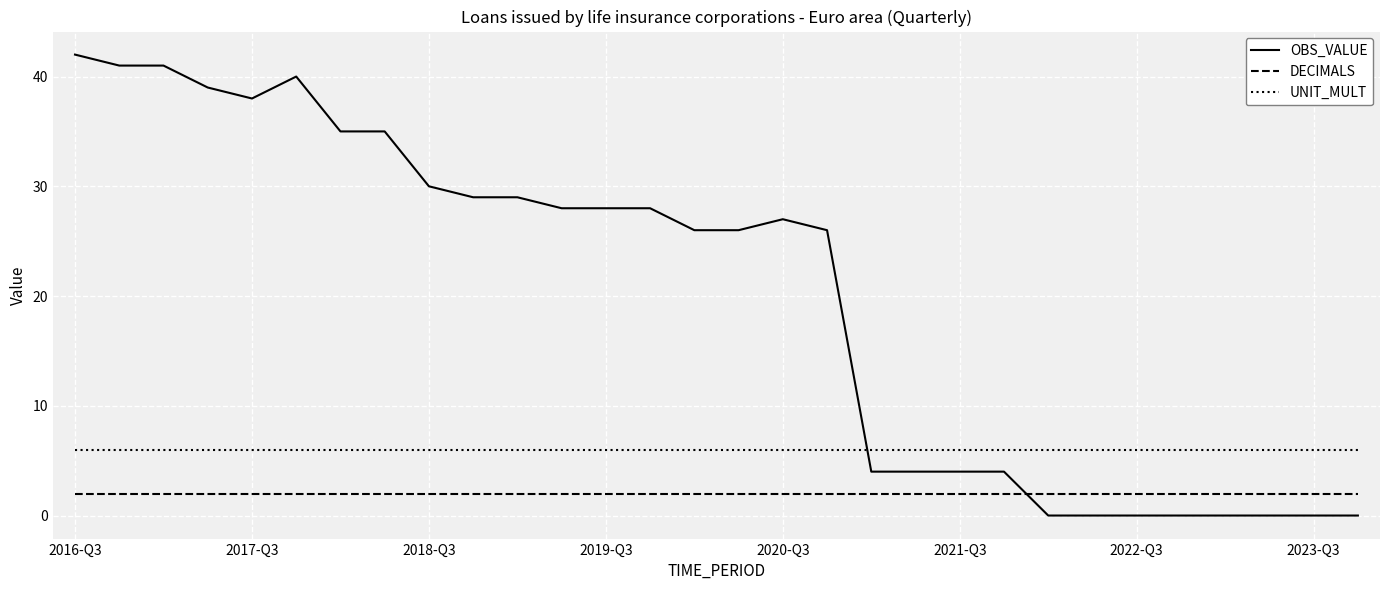

Which series has the largest total across all categories?

OBS_VALUE